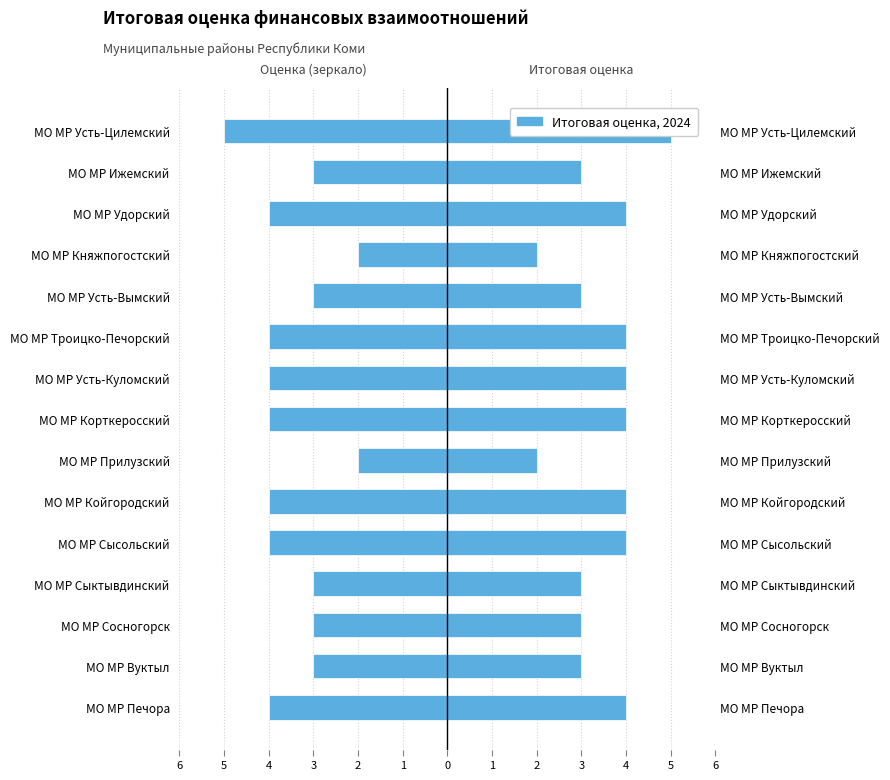

Count the number of data series in this chart.

1